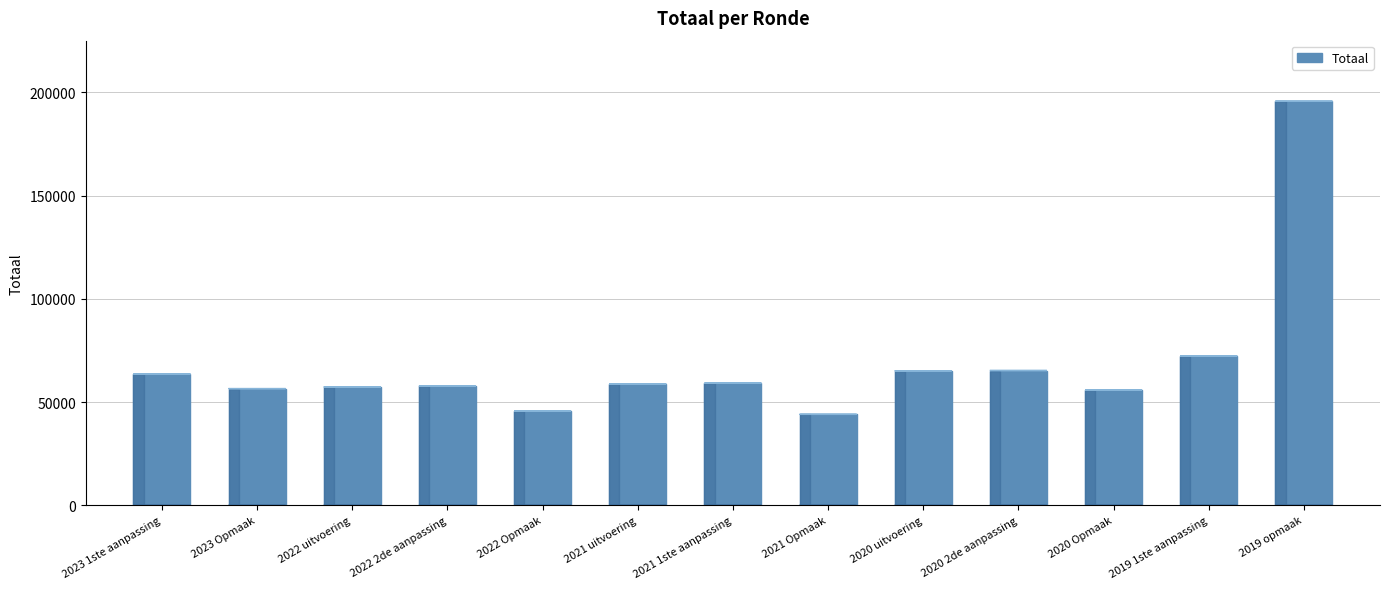

Where is the data nearest to the value 119845?

2019 1ste aanpassing